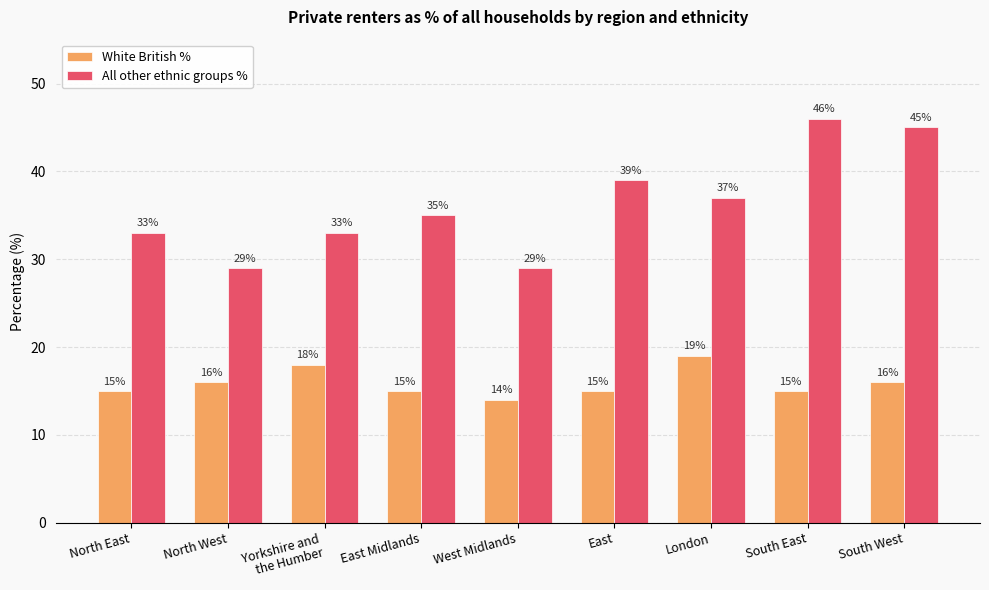

Is the value of White British % at East greater than the value of All other ethnic groups % at North West?

No